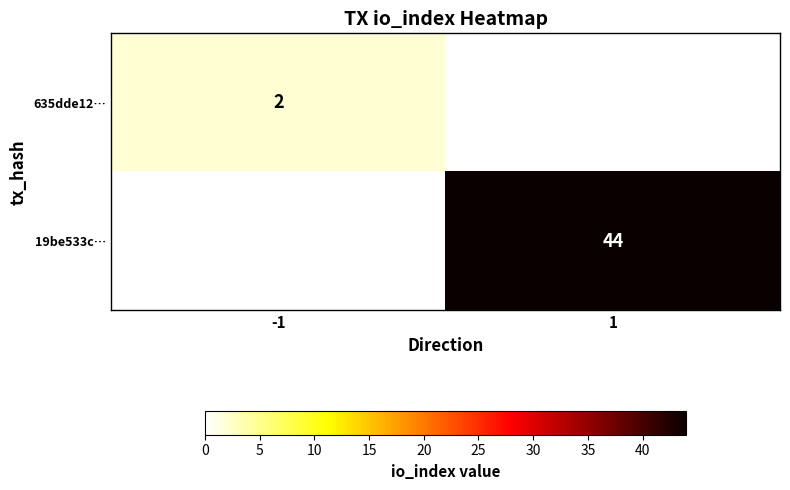

Is the value of 19be533c… at 1 greater than the value of 635dde12… at -1?

Yes